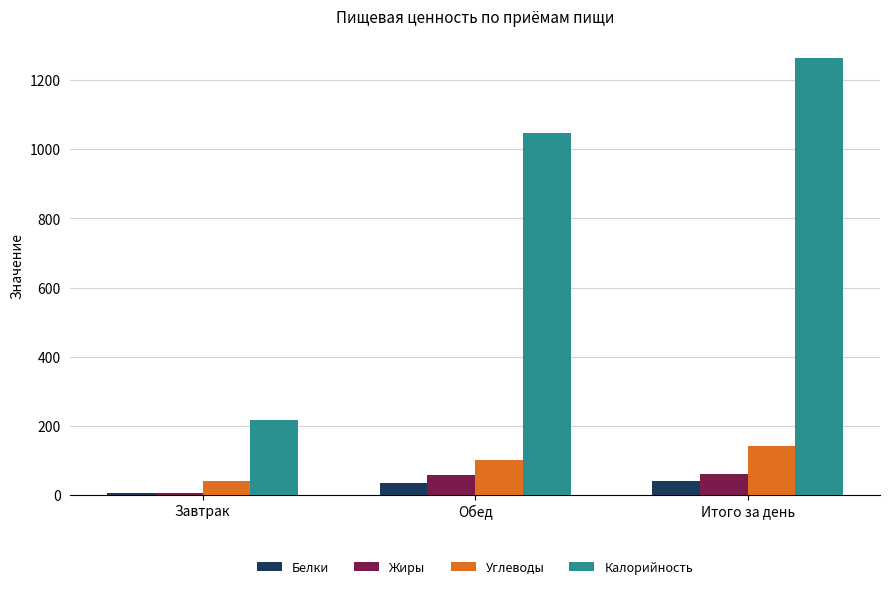

What is the label of the 1st bar from the right?

Итого за день